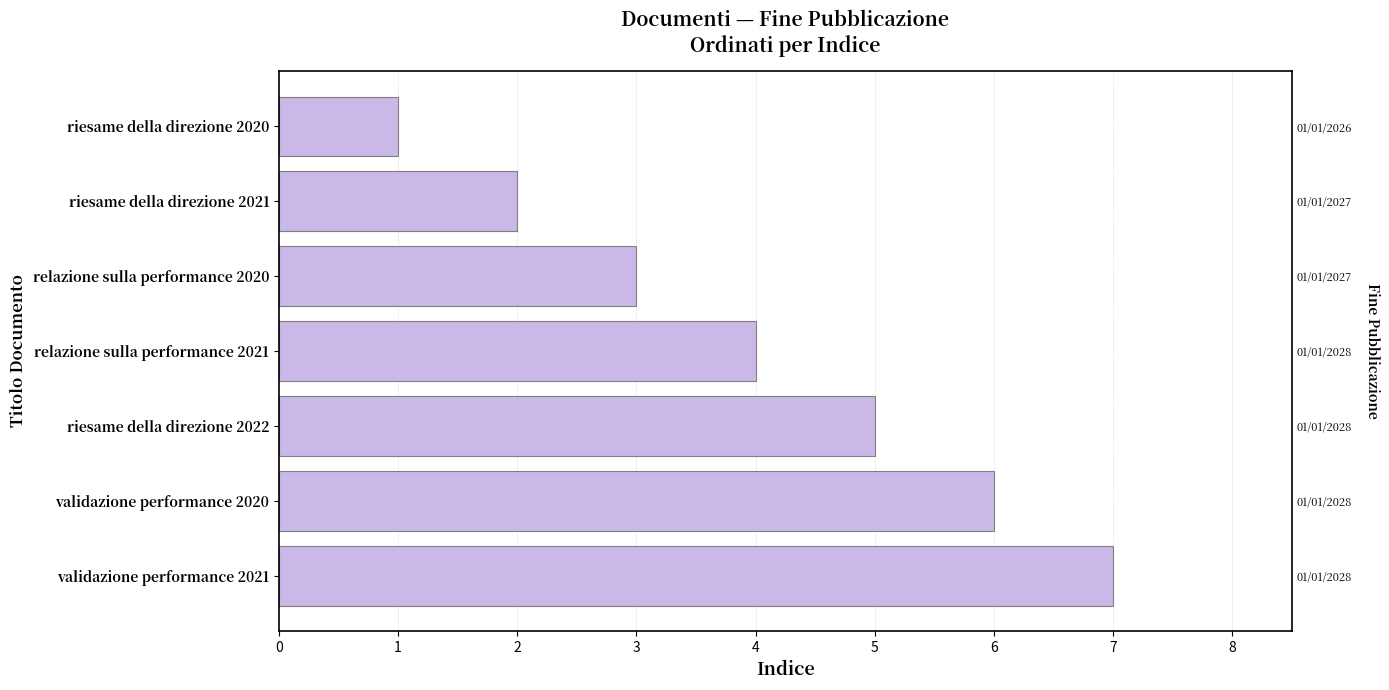

Between riesame della direzione 2020 and riesame della direzione 2022, which is larger?

riesame della direzione 2022